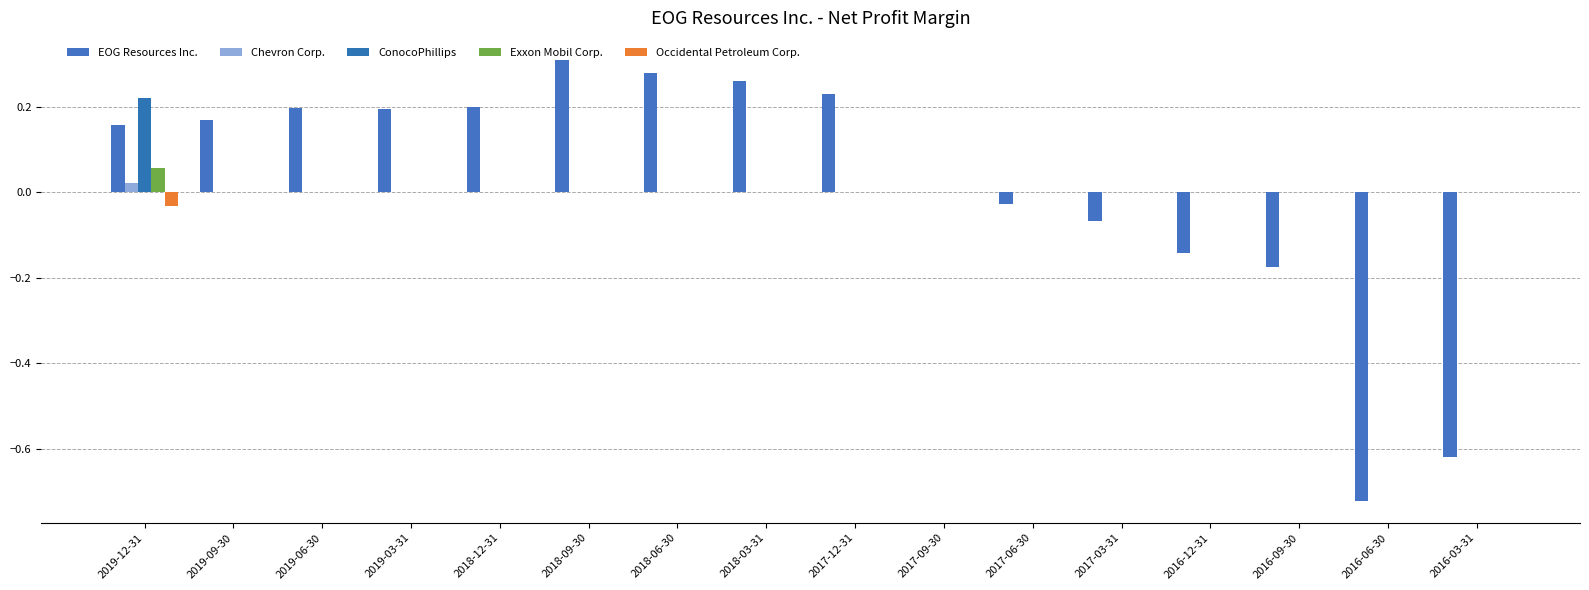

What is the maximum value shown in the chart?

0.3